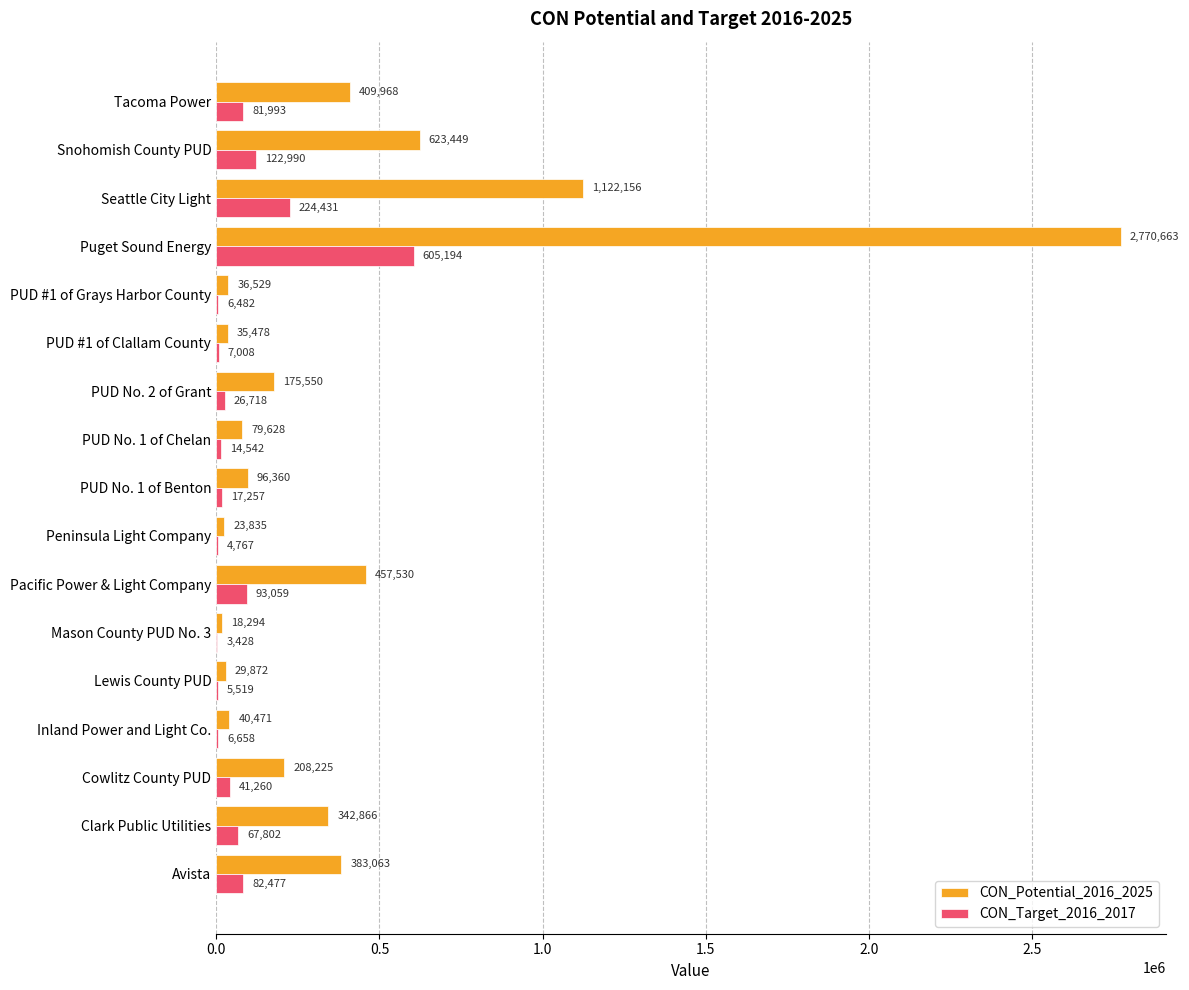

Is it true that CON_Target_2016_2017 equals 5519.0 at Lewis County PUD?

True